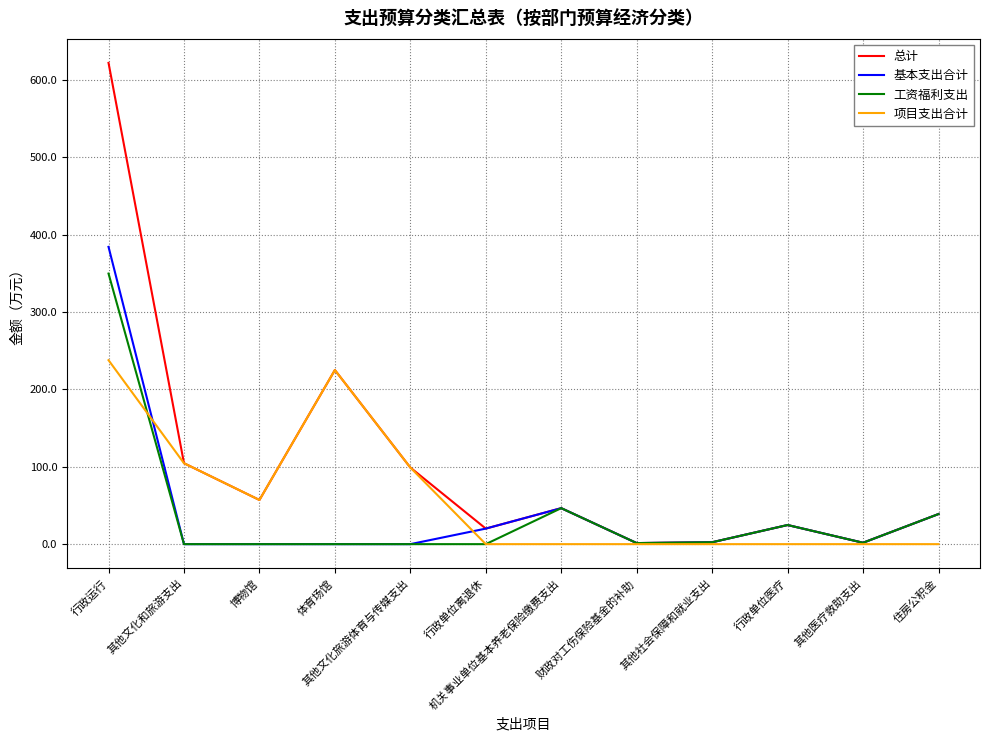

At how many categories does at least one series exceed 537?

1